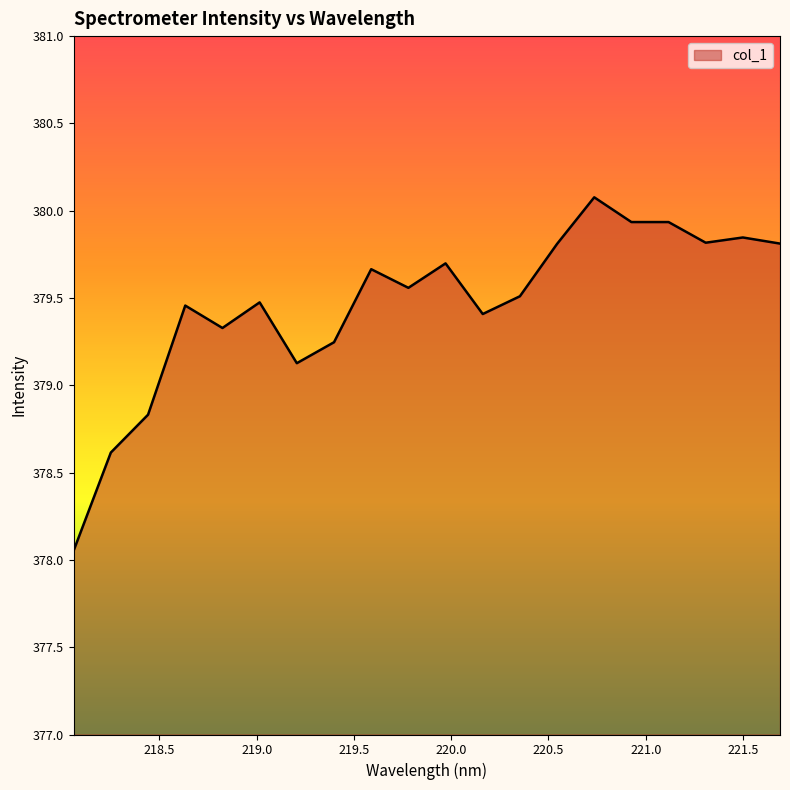

What is the difference between the maximum and minimum values?

2.0